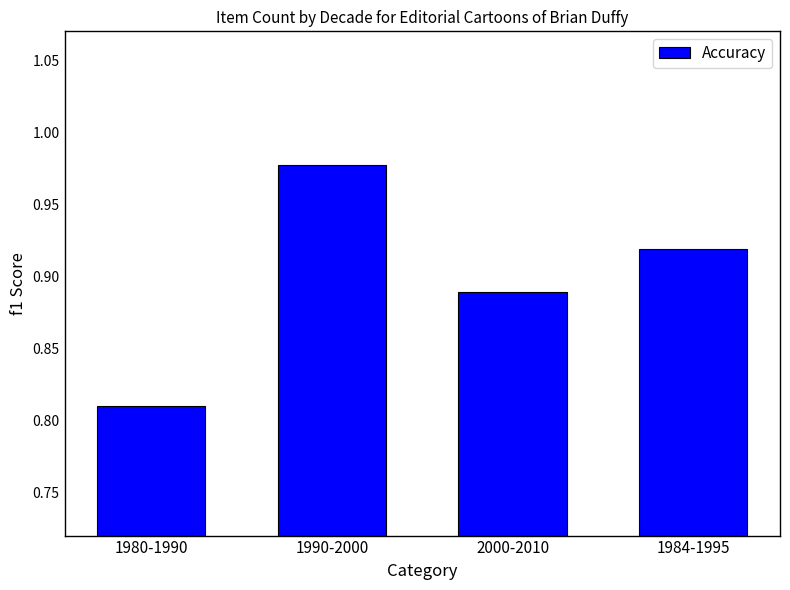

Which label corresponds to the largest value in the chart?

1990-2000